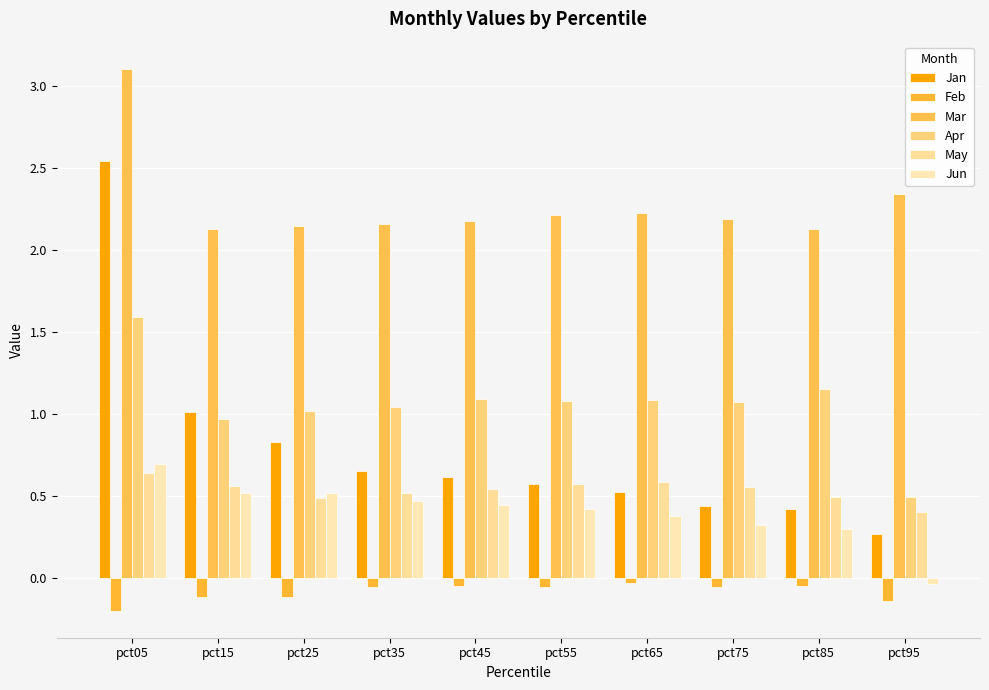

What is the spread (max minus min) of values at pct65?

2.3